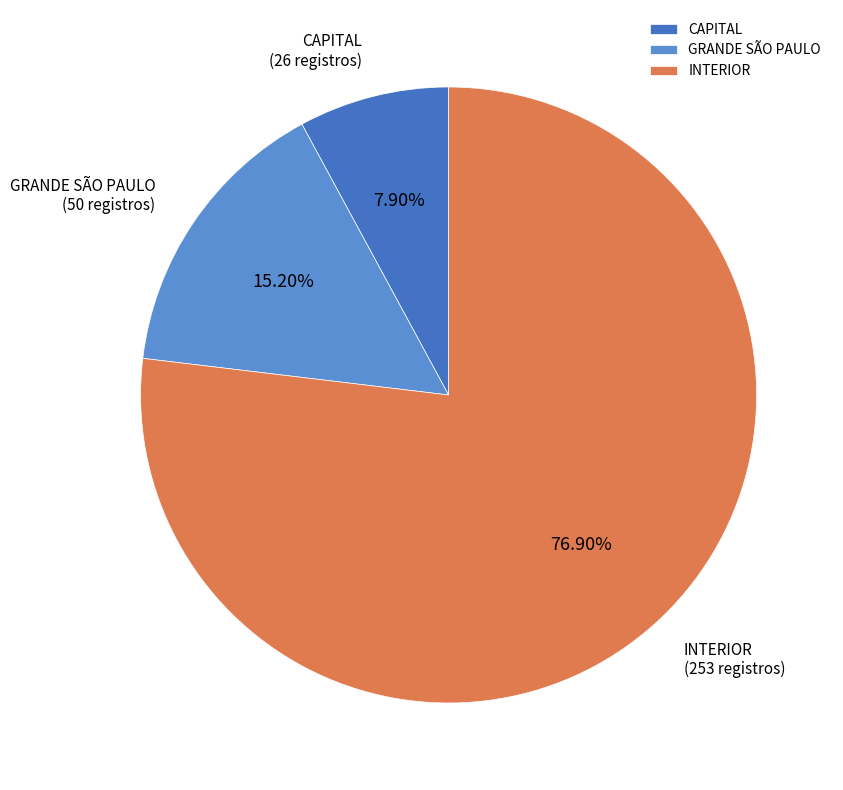

Which has a higher value, CAPITAL or GRANDE SÃO PAULO?

GRANDE SÃO PAULO